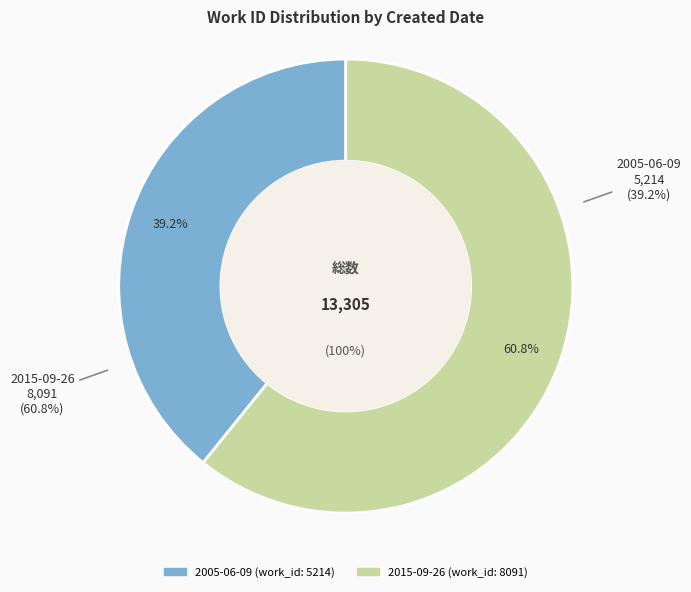

What is the largest slice in the pie chart?

2015-09-26